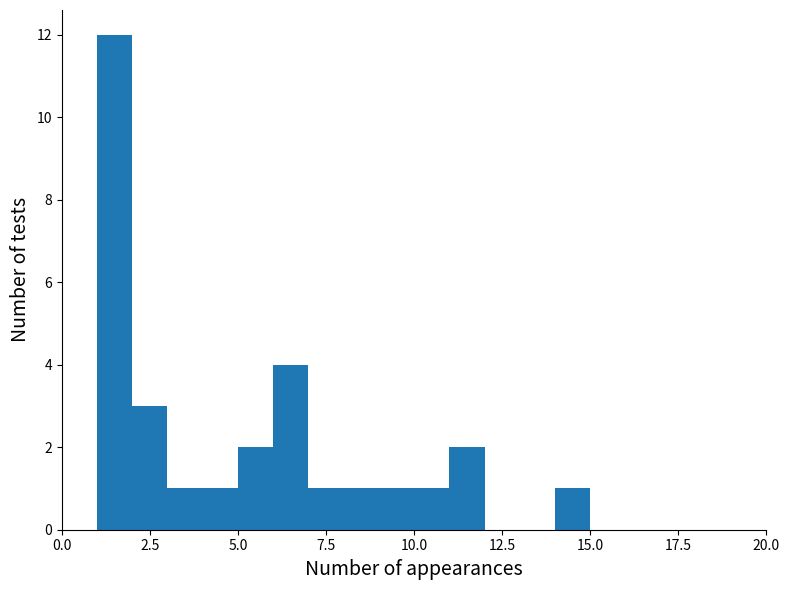

Read against the x-axis, roughly where is the centre of the tallest bar?

1.5